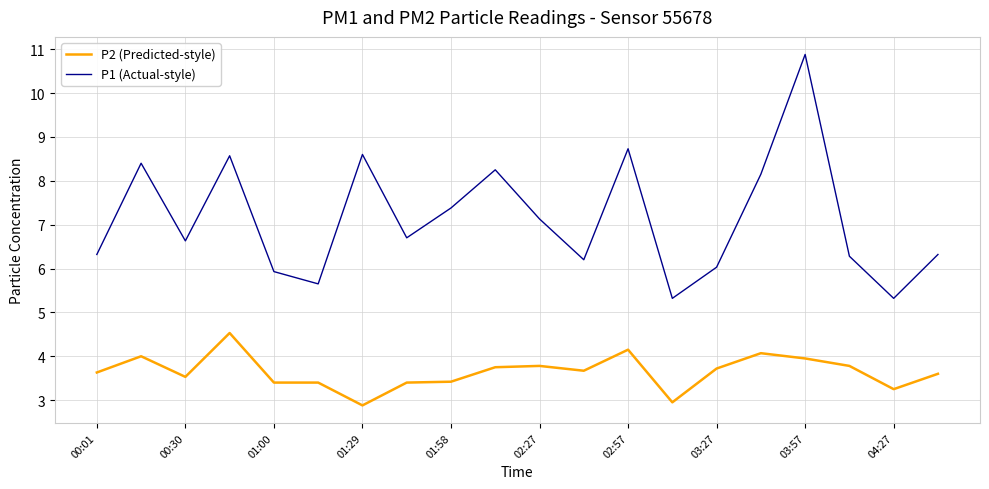

List the series in order of their peak value, highest first.

P1 (Actual-style), P2 (Predicted-style)